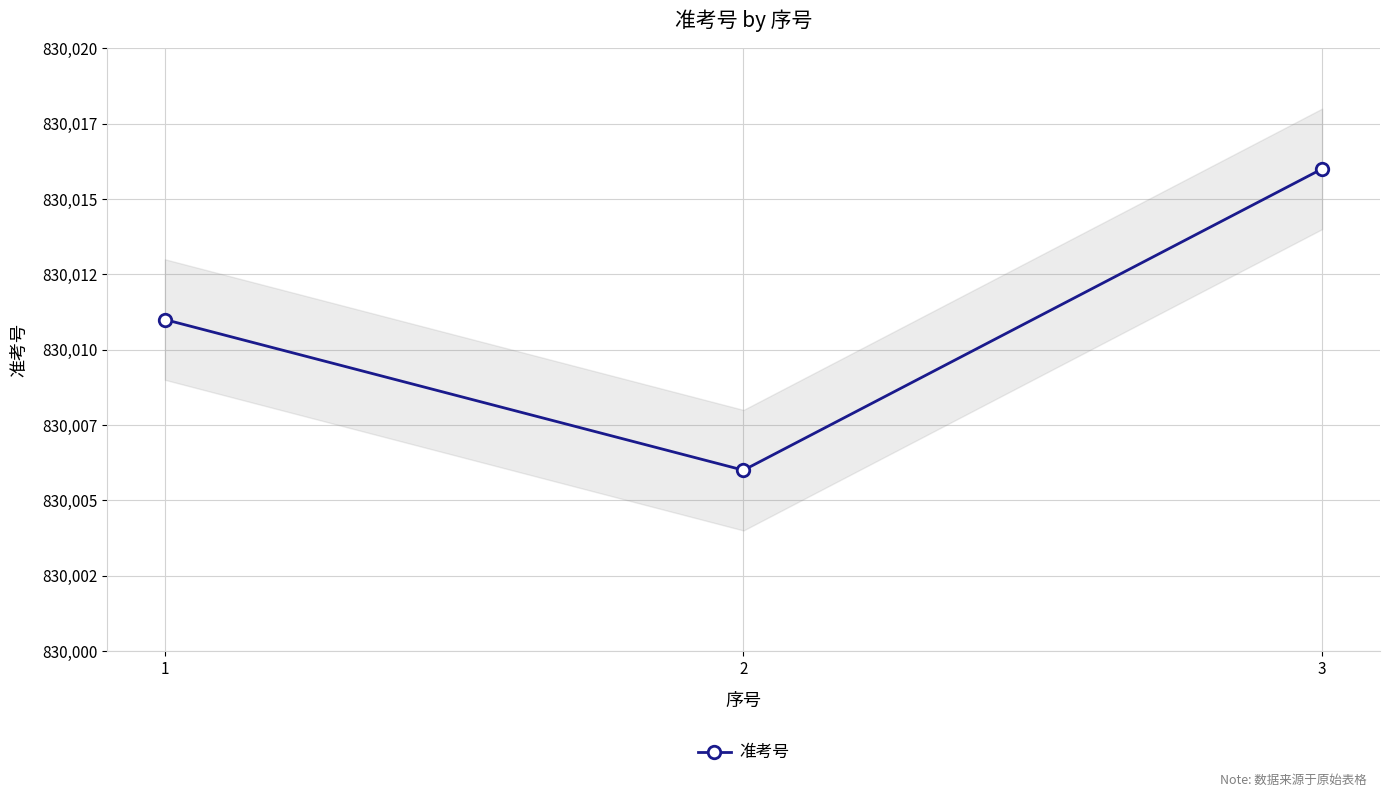

Between 1 and 2, which is larger?

1